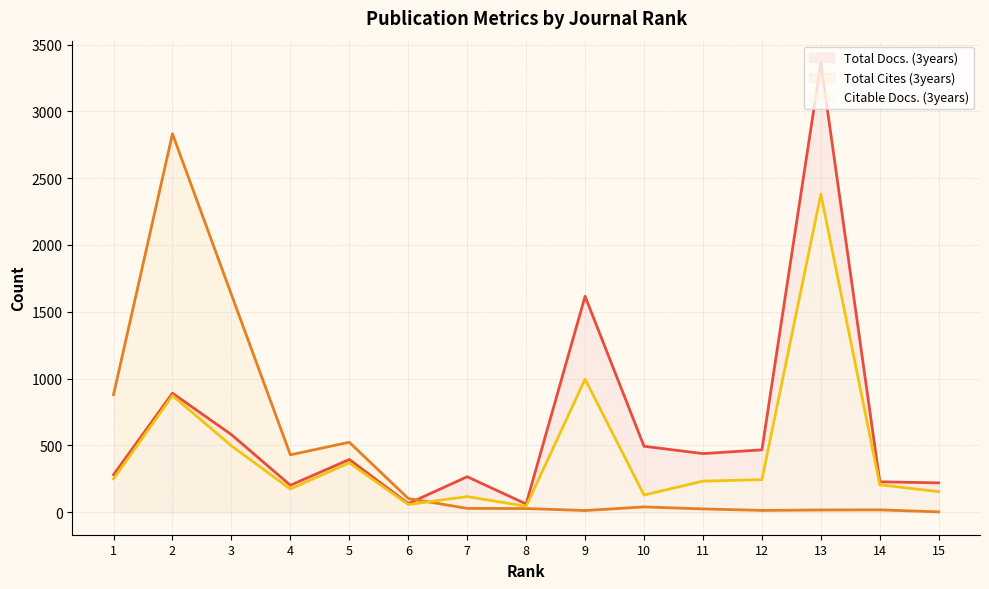

True or false: Citable Docs. (3years) has more than 2 points higher than both neighbors.

True